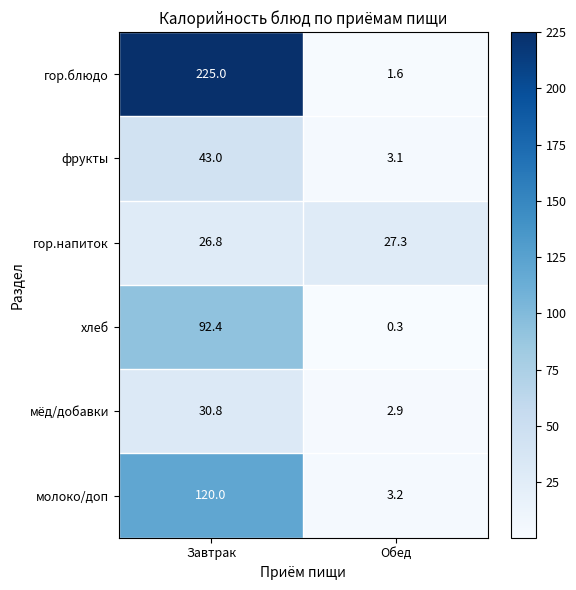

At which category is the sum across all series the highest?

Завтрак